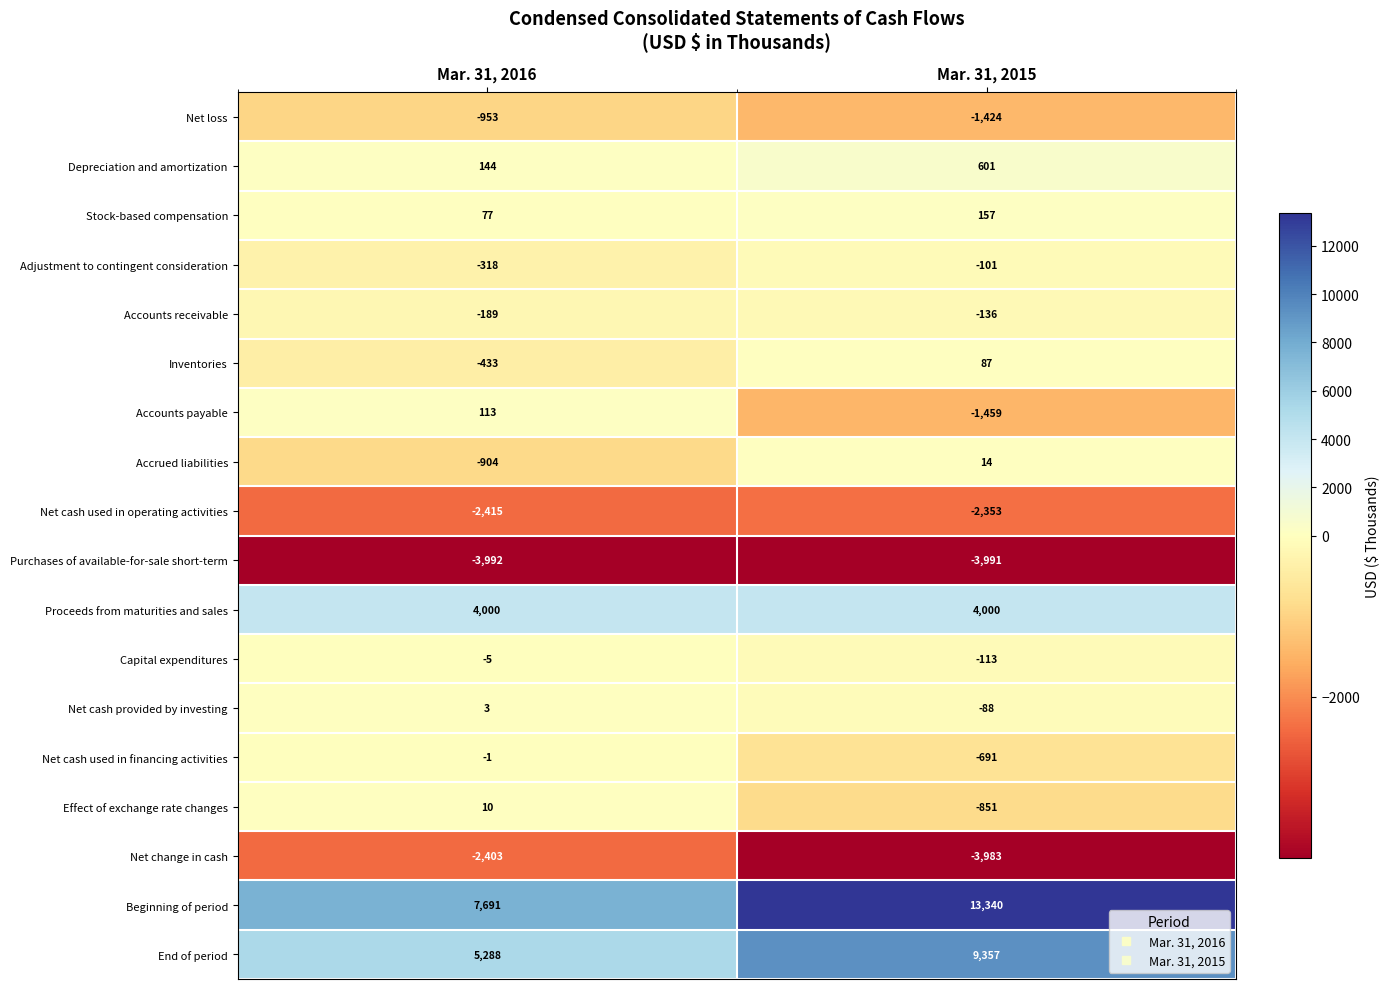

At which label does Adjustment to contingent consideration reach its peak?

Mar. 31, 2015